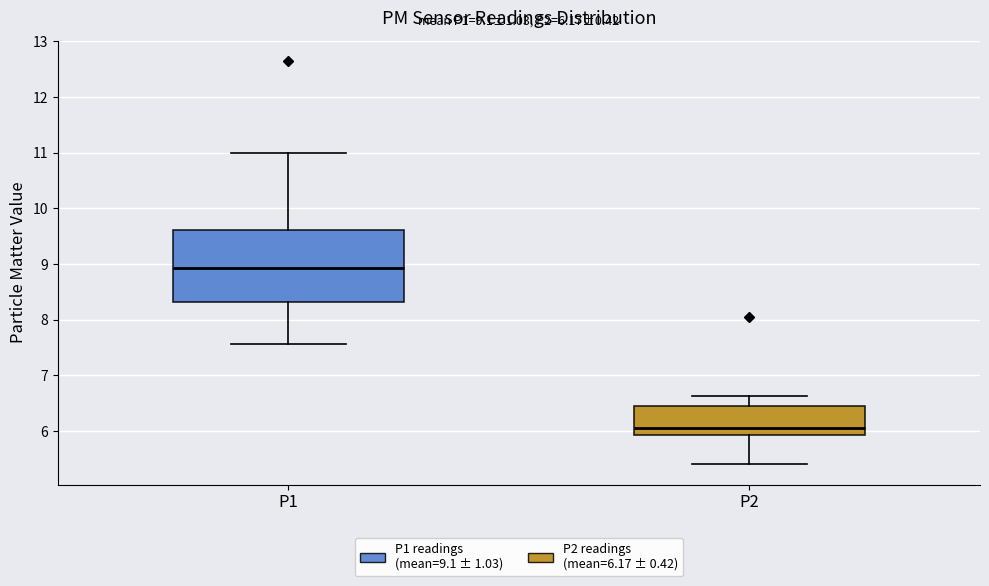

Which box is the tallest, from its lower edge to its upper edge?

P1